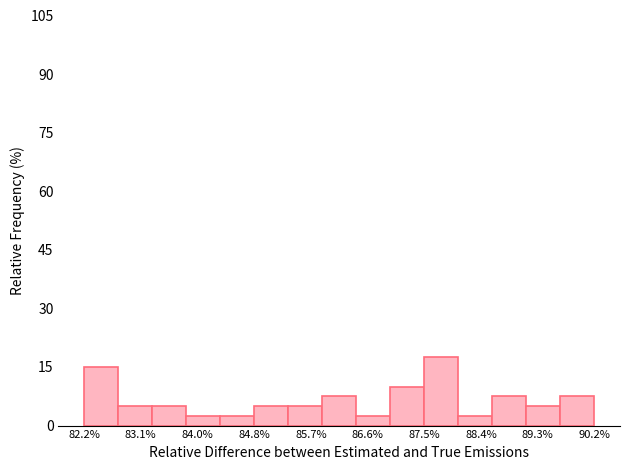

Reading left to right, transcribe this chart: for each bar, give the range it covers on the x-axis and its height. Neither the bar edges nor the heights are printed on the chart, so give them approximately, as read against the axes.

82.2 to 82.7: 16
82.7 to 83.3: 6
83.3 to 83.8: 6
83.8 to 84.3: 2
84.3 to 84.8: 2
84.8 to 85.4: 6
85.4 to 85.9: 6
85.9 to 86.4: 8
86.4 to 87.0: 2
87.0 to 87.5: 10
87.5 to 88.0: 18
88.0 to 88.6: 2
88.6 to 89.1: 8
89.1 to 89.6: 6
89.6 to 90.2: 8